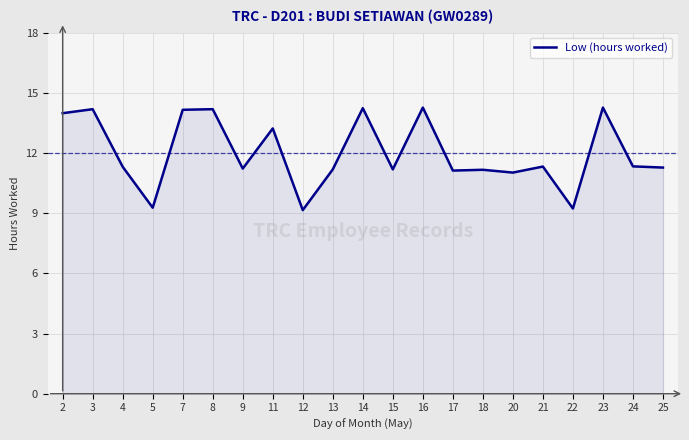

Where is the first local minimum?

5